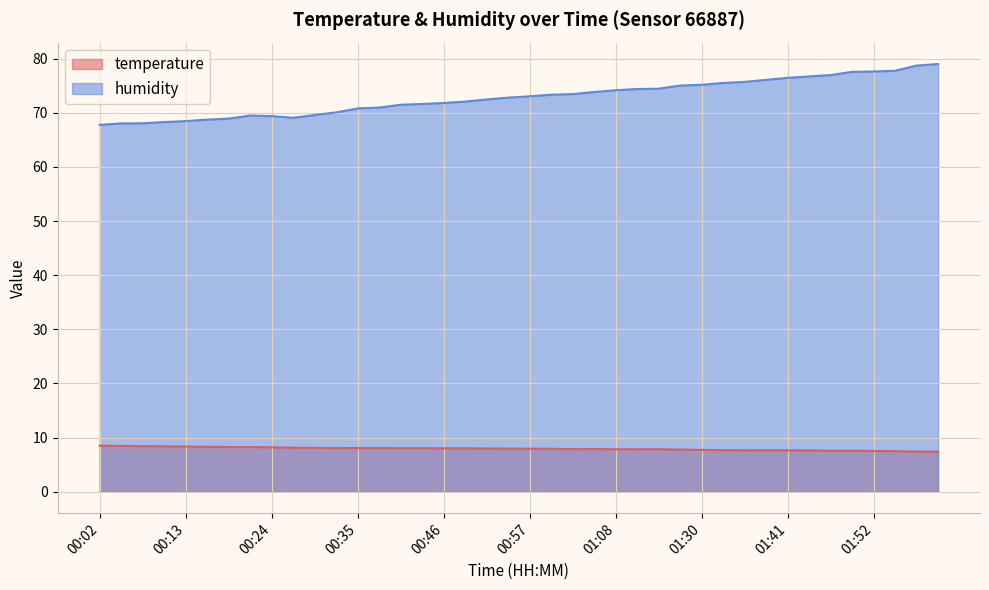

What is the maximum value shown in the chart?

79.0